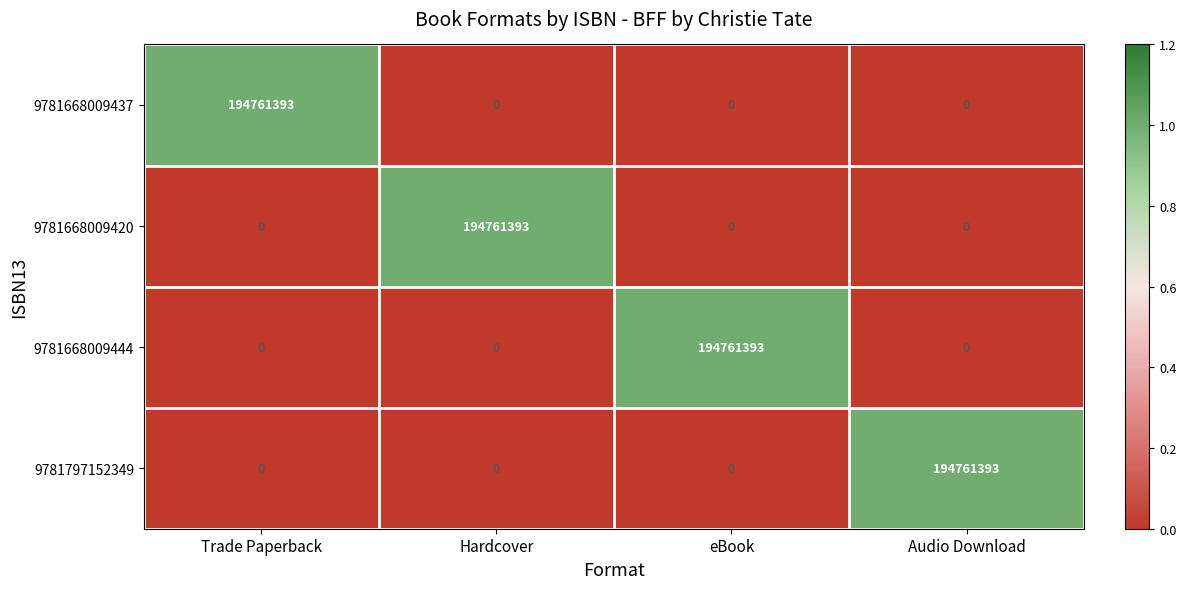

What is the difference between the highest and lowest values at Audio Download?

194761393